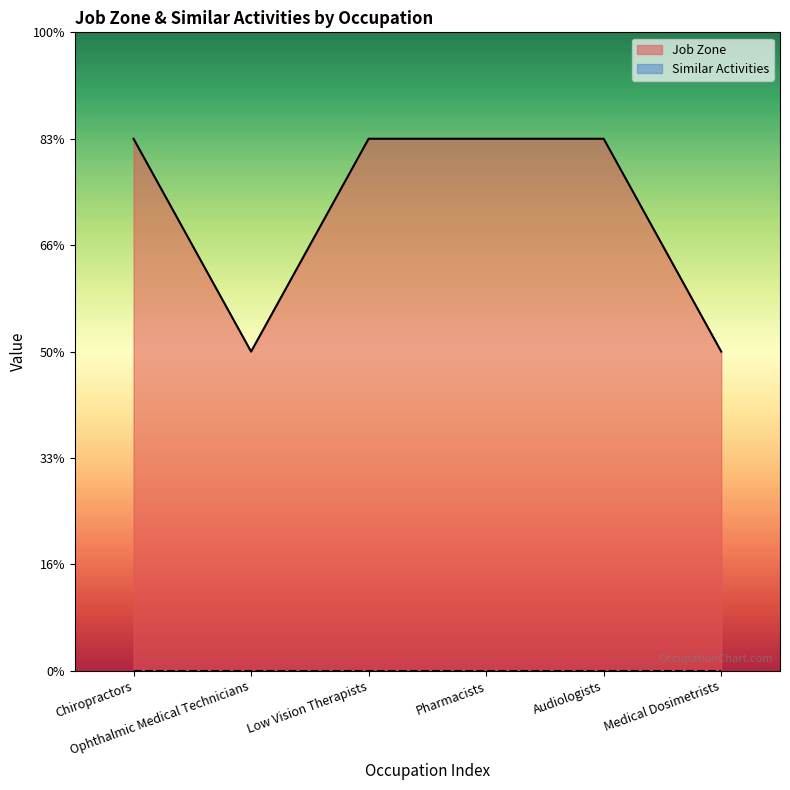

What is the change in value from Audiologists to Medical Dosimetrists?

-2